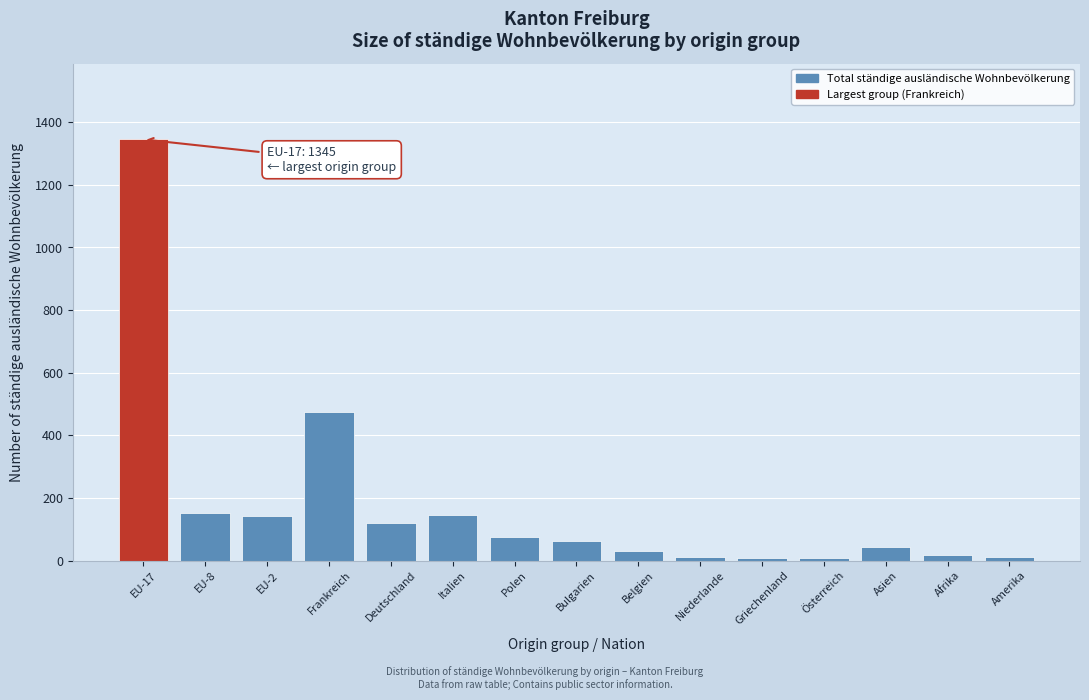

Which label corresponds to the largest value in the chart?

EU-17